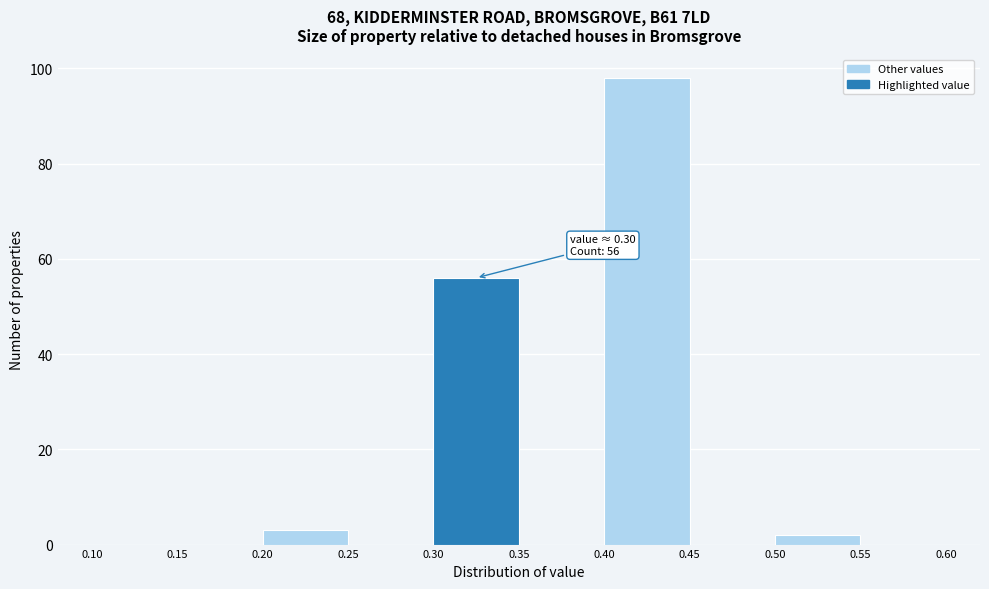

Which range on the x-axis has the tallest bar?

0.40 to 0.45